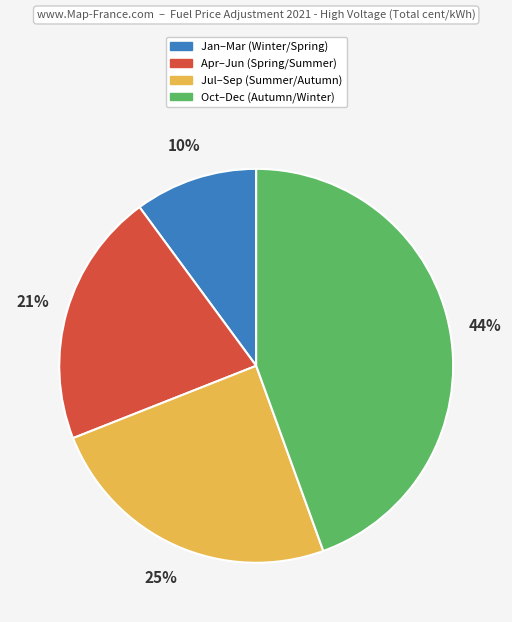

Rank the categories by value from highest to lowest.

Oct–Dec (Autumn/Winter), Jul–Sep (Summer/Autumn), Apr–Jun (Spring/Summer), Jan–Mar (Winter/Spring)